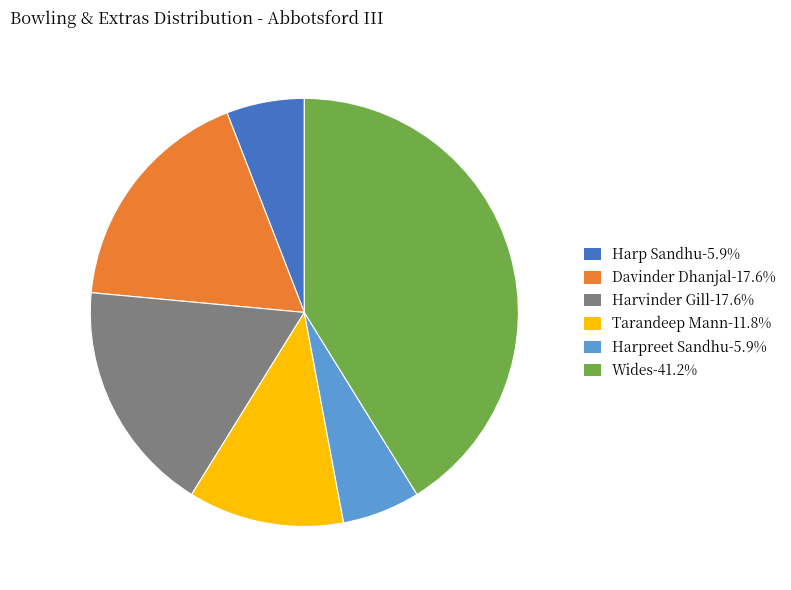

Does Davinder Dhanjal-17.6% account for over 50% of the chart?

No